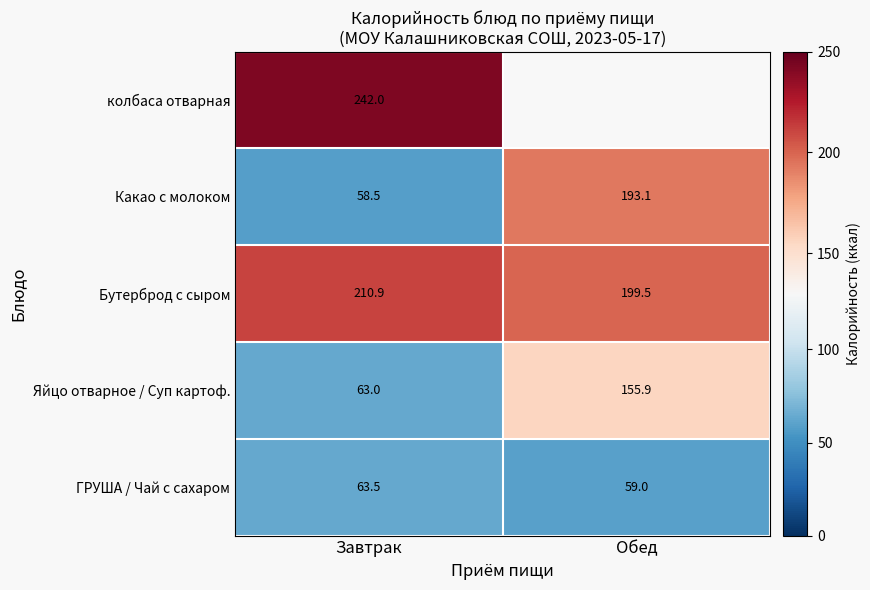

Count the ГРУША / Чай с сахаром values in the range 59 to 63.

1